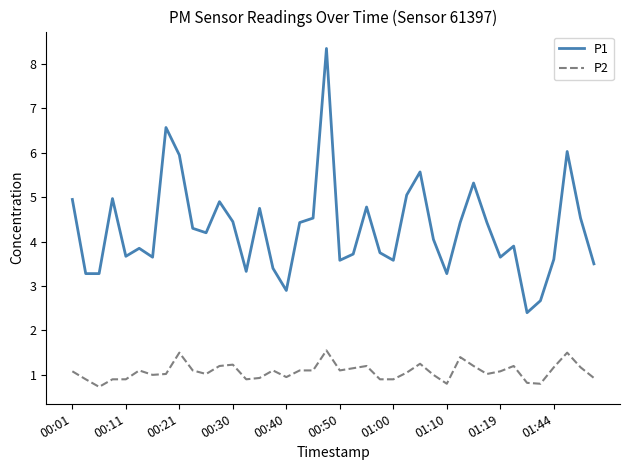

Which series has the largest range (max minus min)?

P1